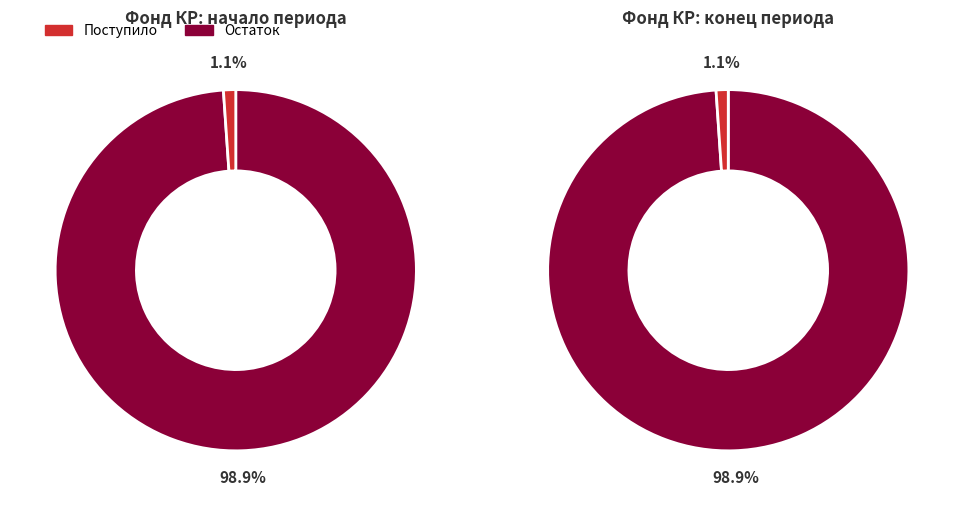

To the nearest percent, what is the difference between the Остаток на начало периода and Поступило в отчетном периоде slice percentages?

98%